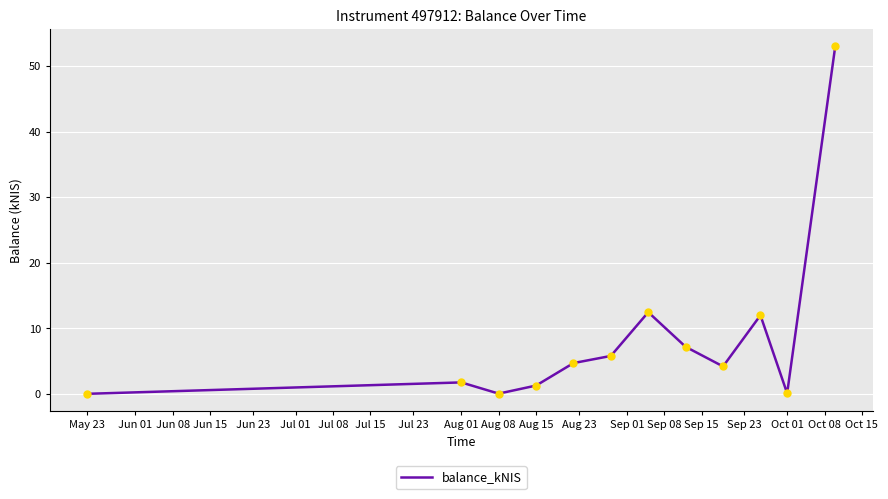

What is the maximum value shown in the chart?

53.0